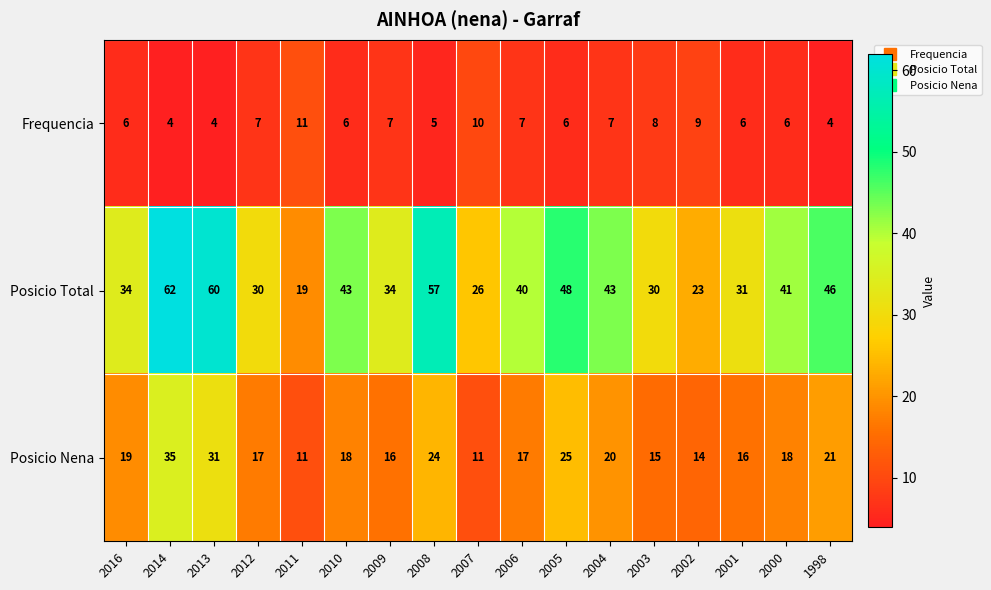

Which label corresponds to the largest value in the chart?

2014